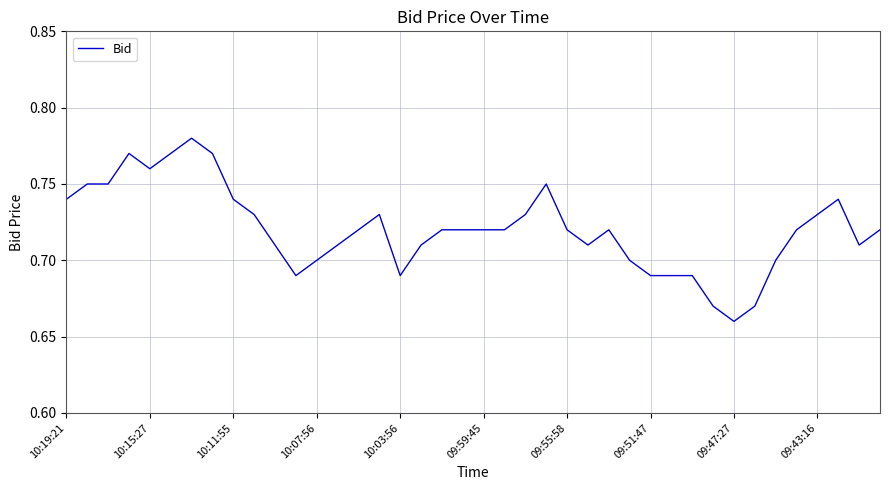

How many lines are shown in the chart?

1